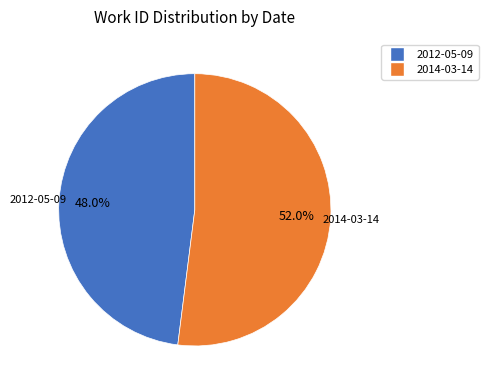

Count the number of slices in the pie.

2